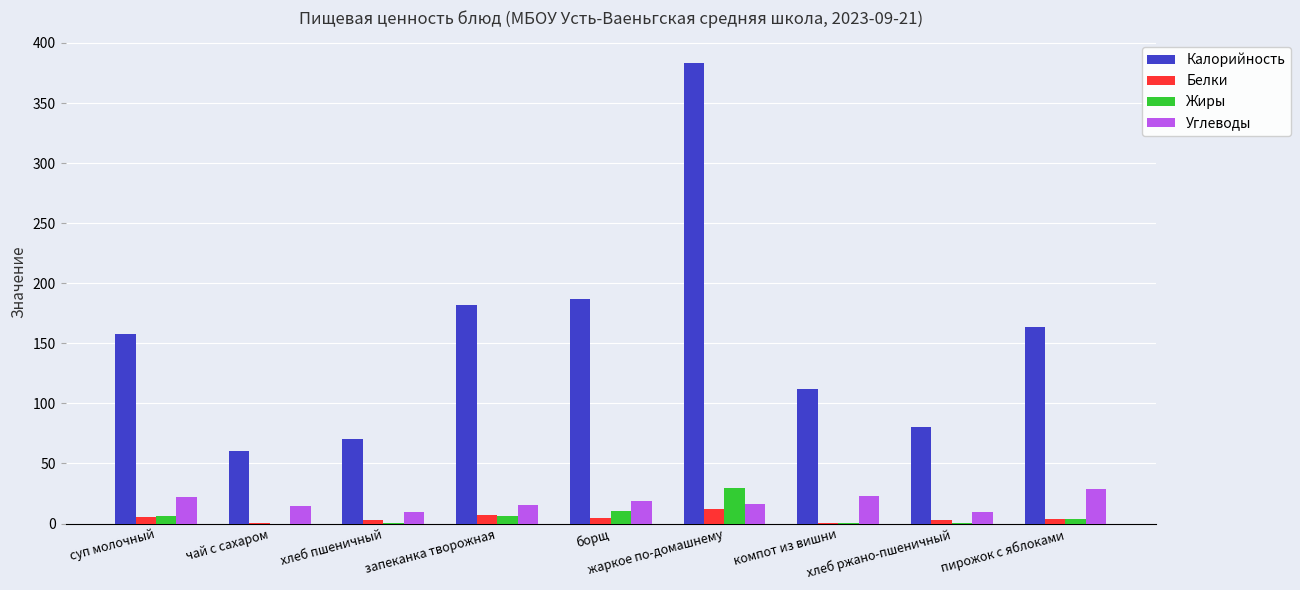

At which label does Углеводы first exceed 16?

суп молочный